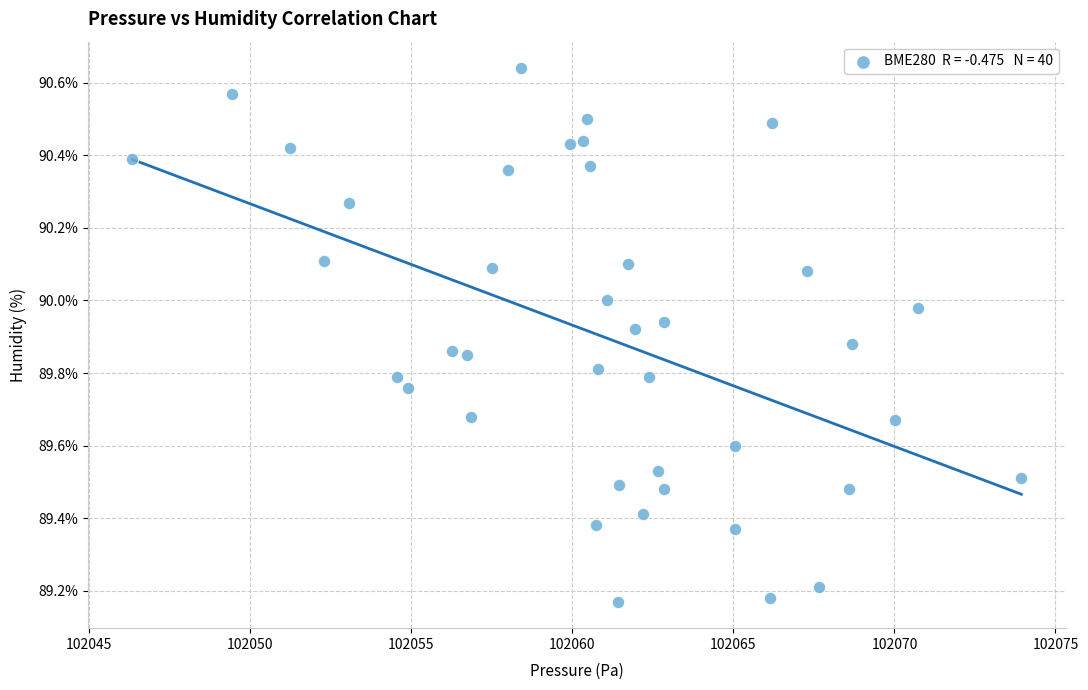

What is the range of Y values (max minus min)?

1.5